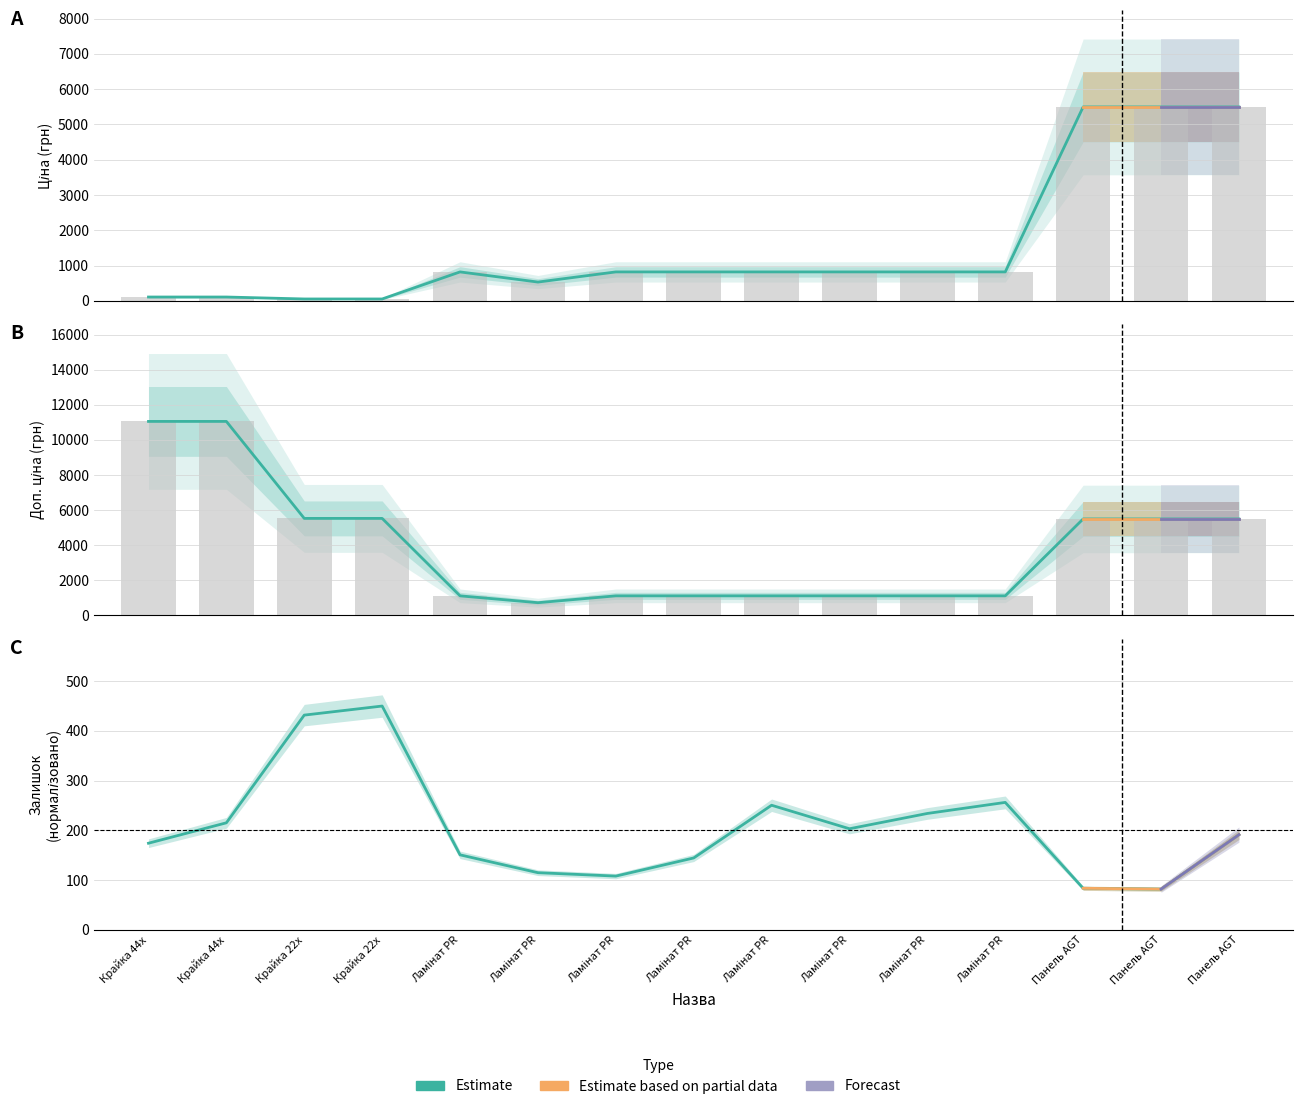

Read the Залишок value at Ламінат PR.

203.3